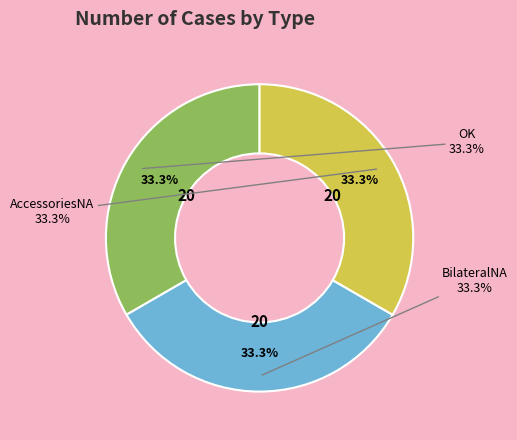

The Item 12 slice represents 1% of the pie. True or false?

False